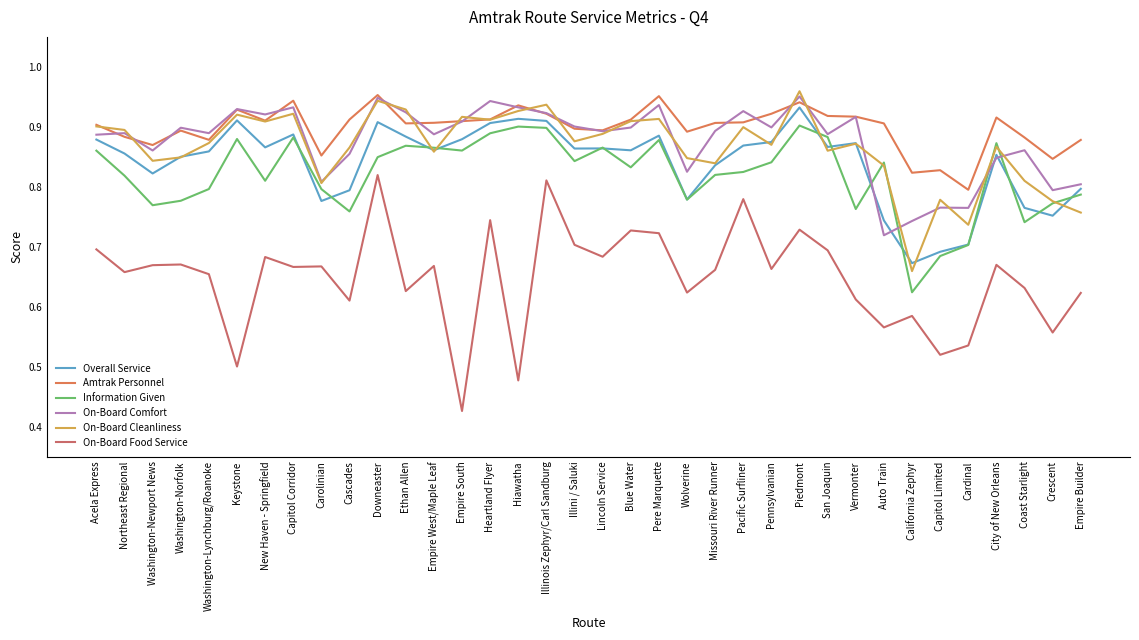

The value of Information Given at Washington-Norfolk is 0.8. True or false?

True